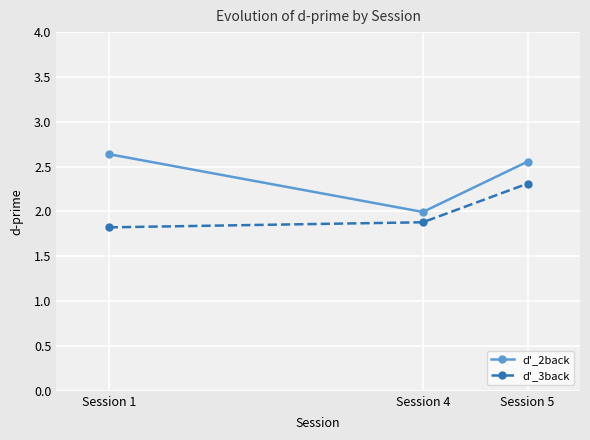

List the series in order of their overall mean, highest first.

d'_2back, d'_3back